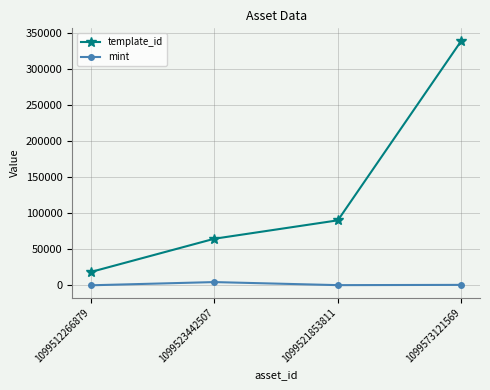

How many interior local peaks does the mint series have?

1